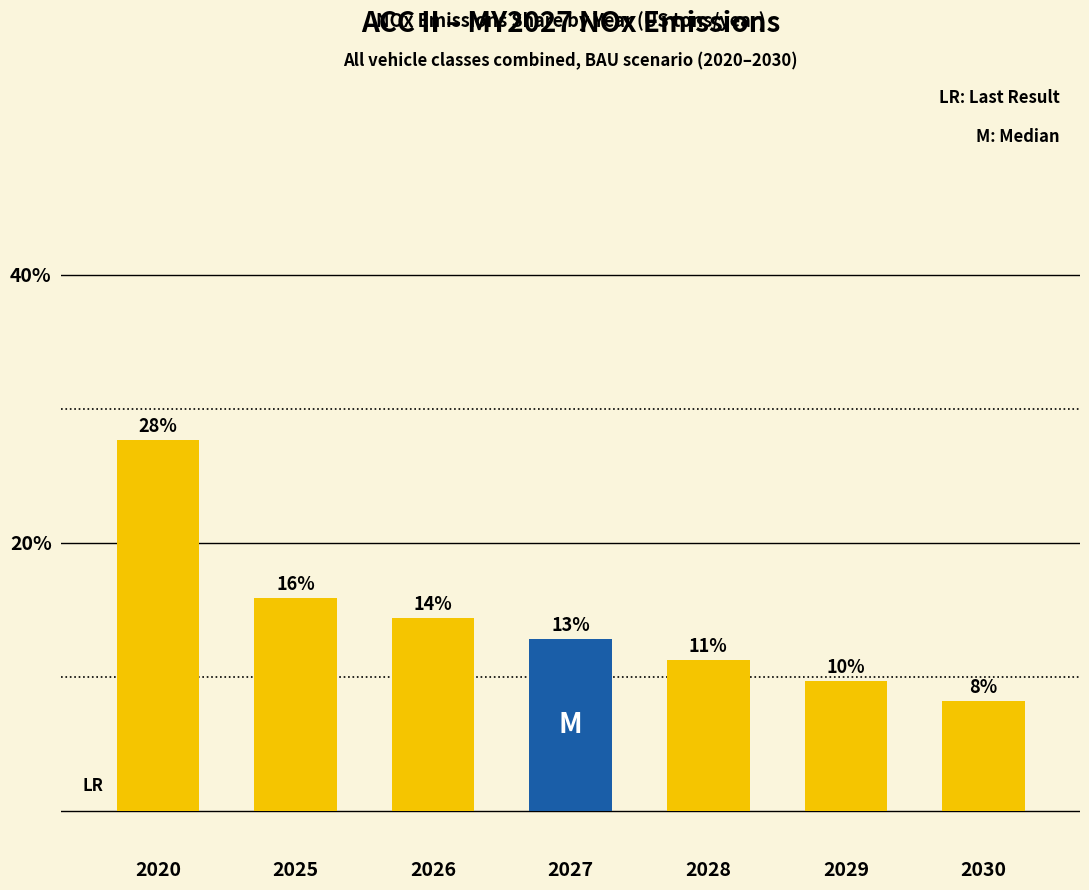

List the labels in order of value, largest first.

2020, 2025, 2026, 2027, 2028, 2029, 2030